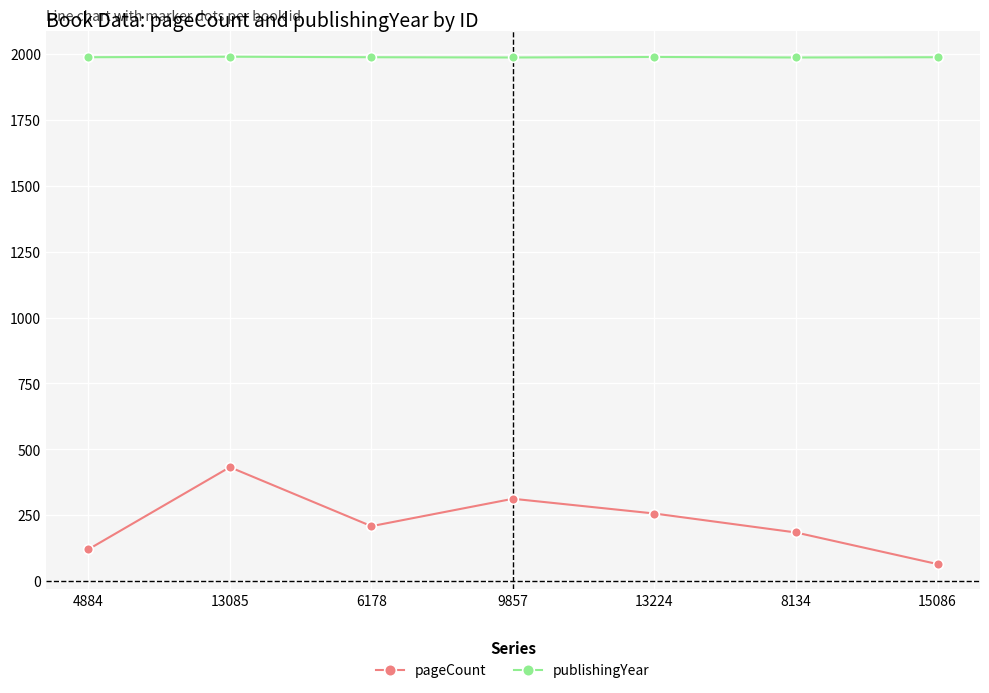

What is the difference between the maximum and minimum values in the pageCount series?

368